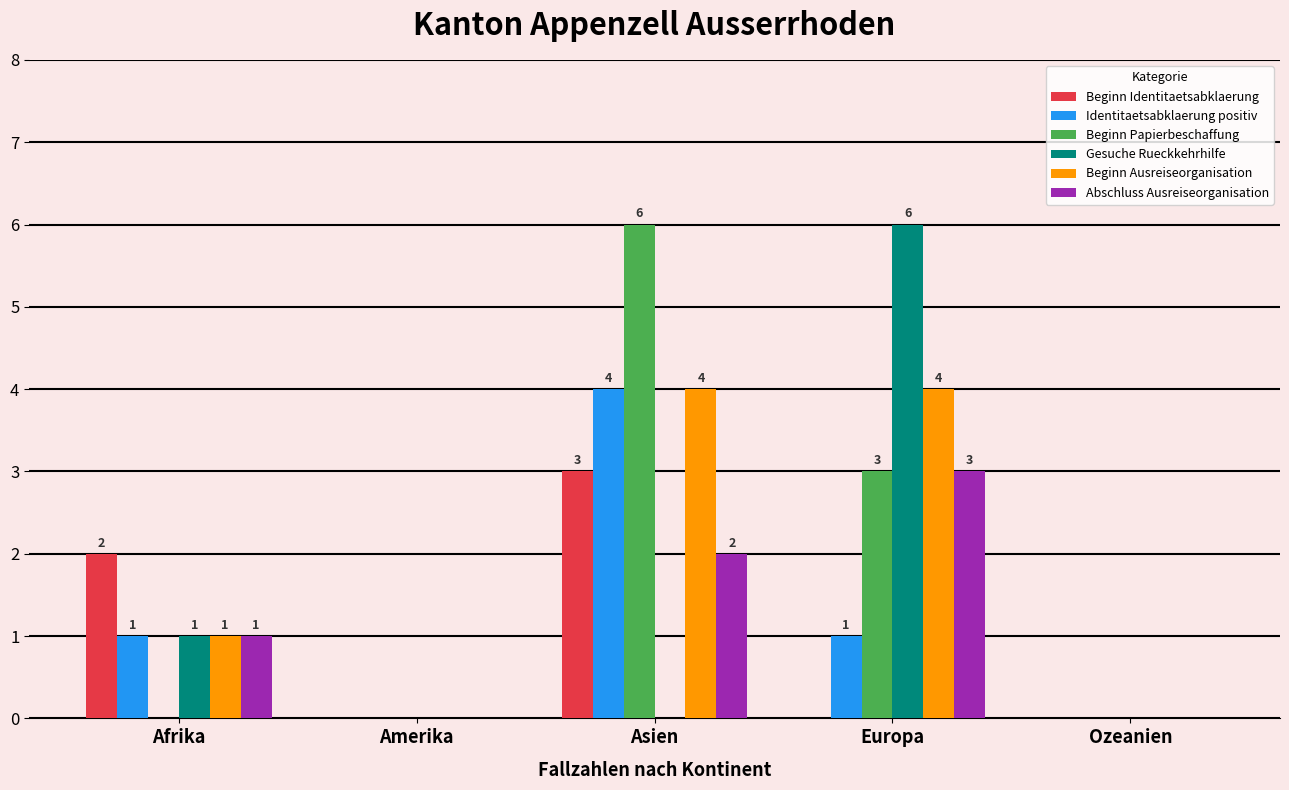

What value does the Identitaetsabklaerung positiv series have at Afrika?

1